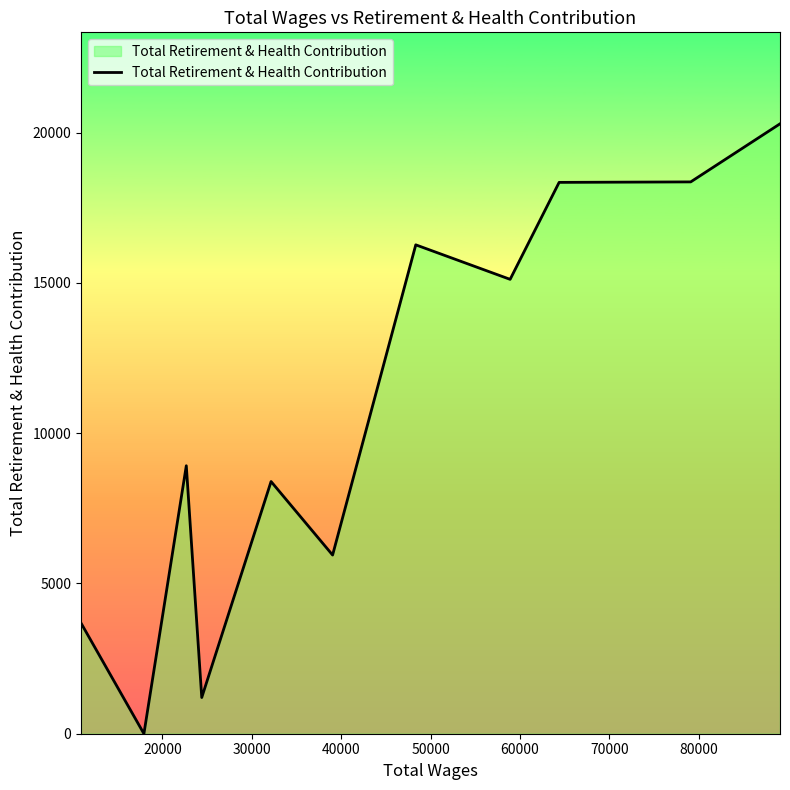

What is the maximum value shown in the chart?

20290